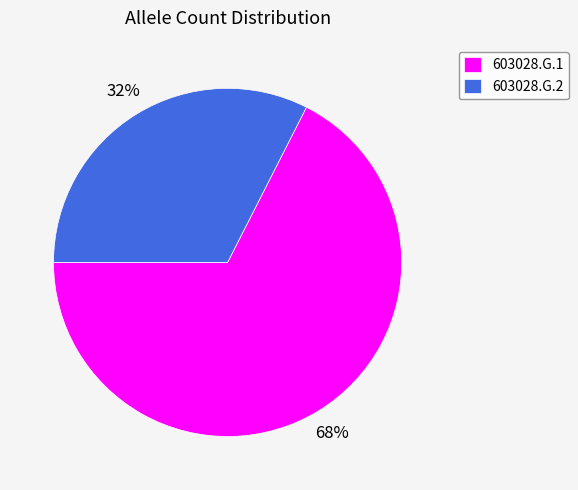

Is 603028.G.1 the majority of the pie?

Yes